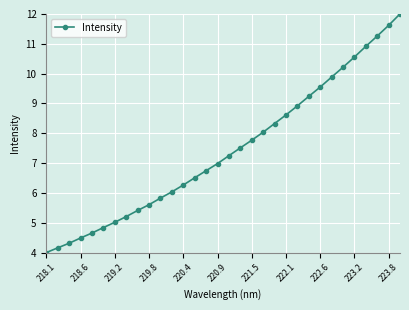

What is the sum of all values?

237.7